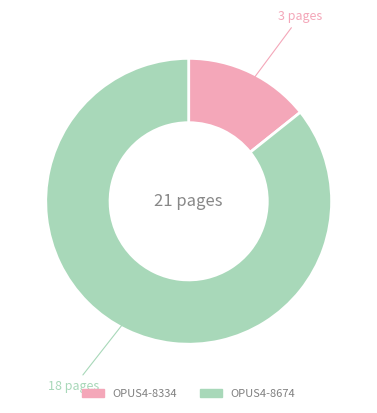

Is OPUS4-8334 the majority of the pie?

No